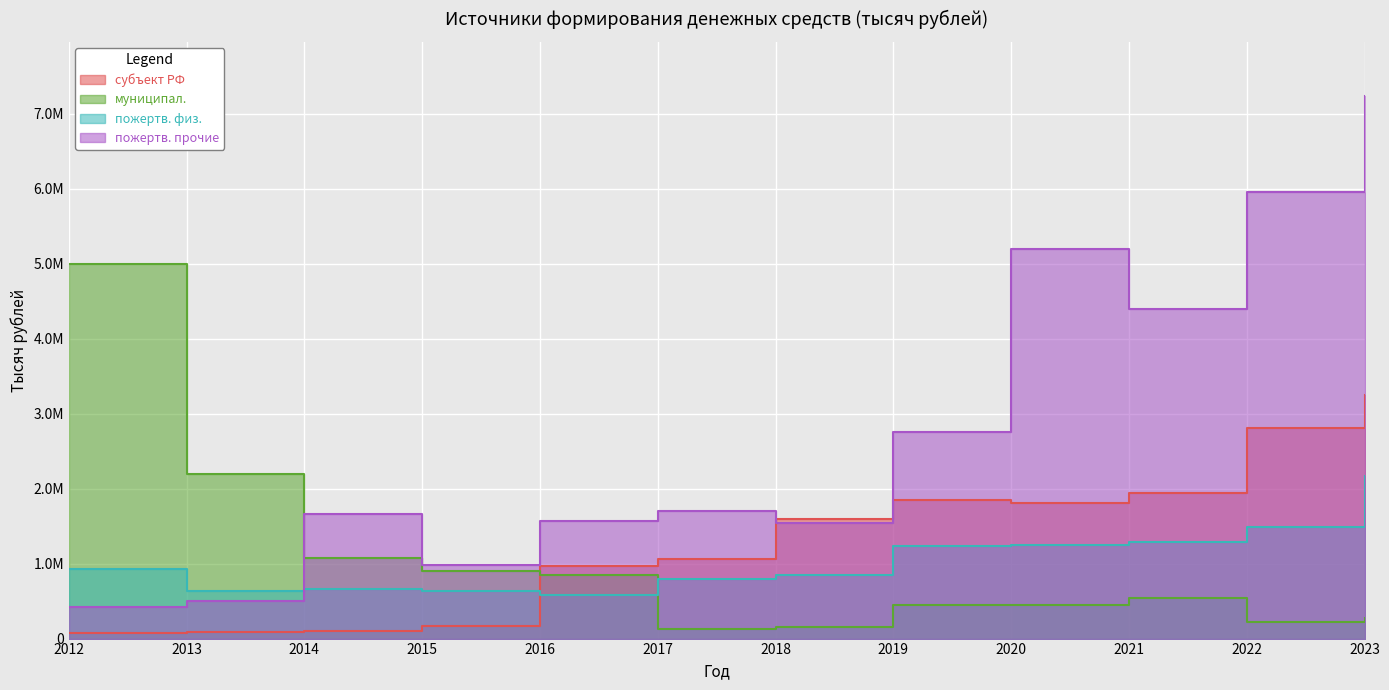

What is the total value across all series at 2014?

3504244